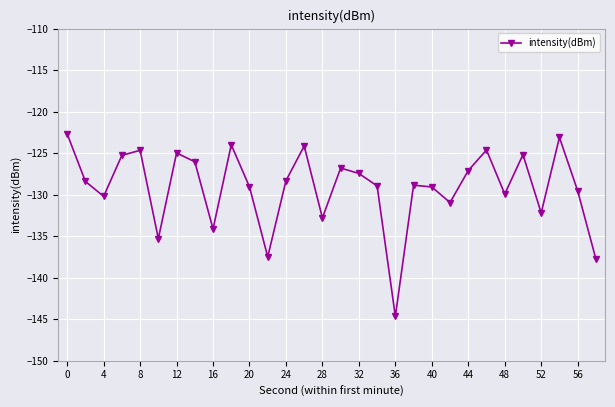

What is the smallest value displayed?

-144.7